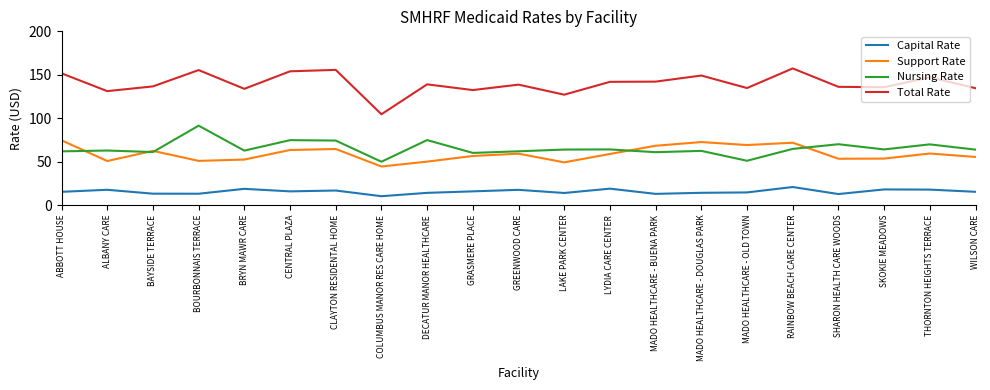

True or false: Total Rate has more than 2 points higher than both neighbors.

True